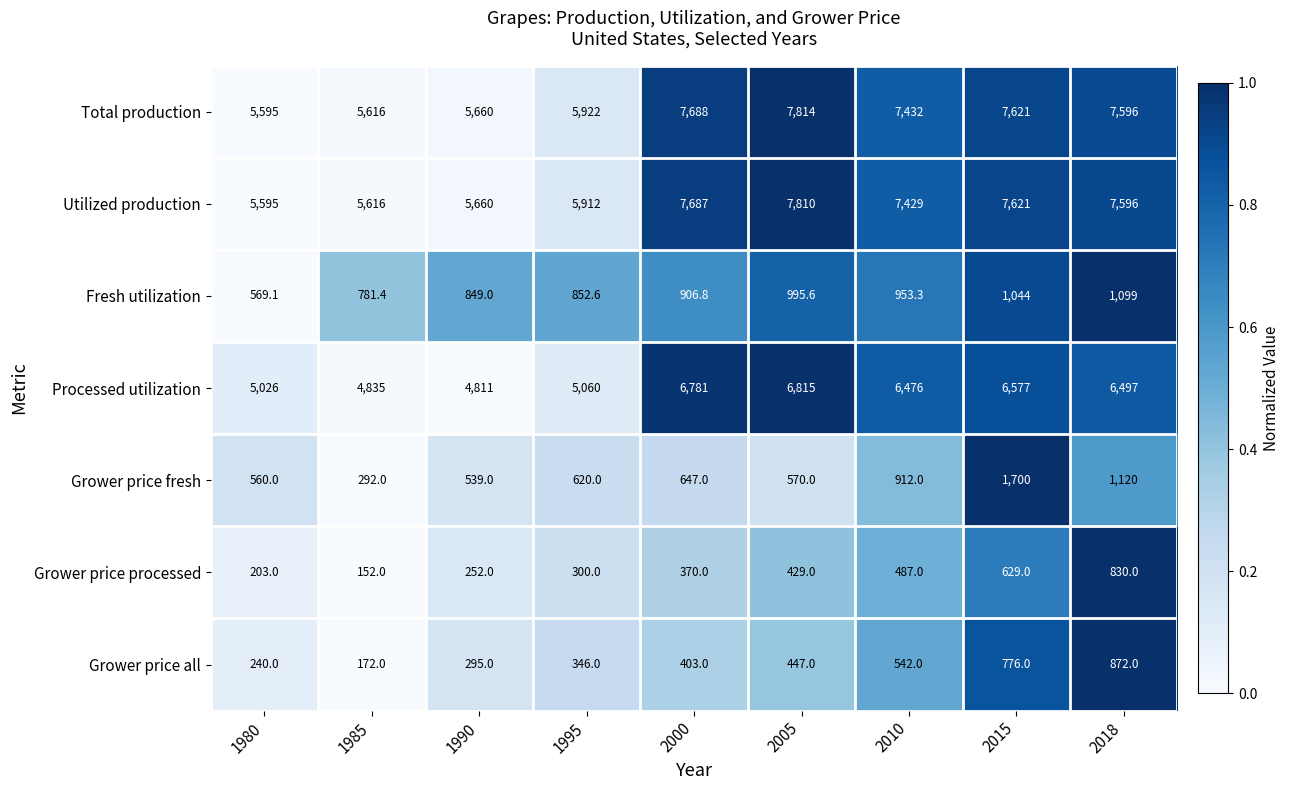

List the series in order of their peak value, highest first.

Total production, Utilized production, Processed utilization, Grower price fresh, Fresh utilization, Grower price all, Grower price processed